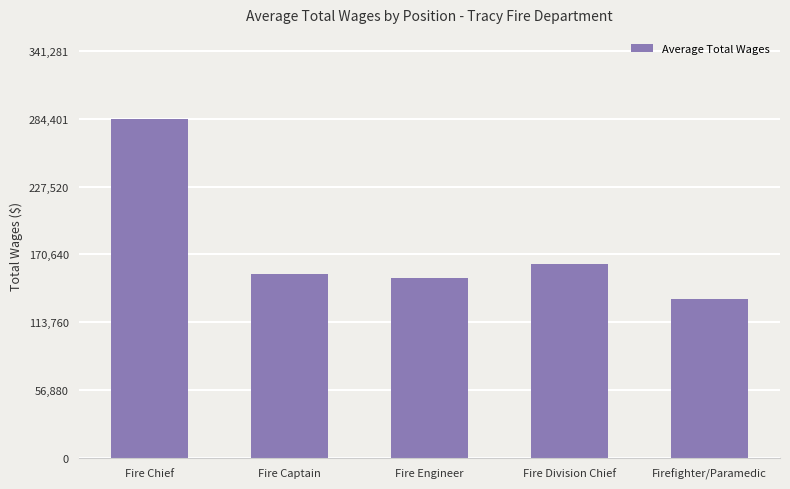

Are the bars horizontal?

No